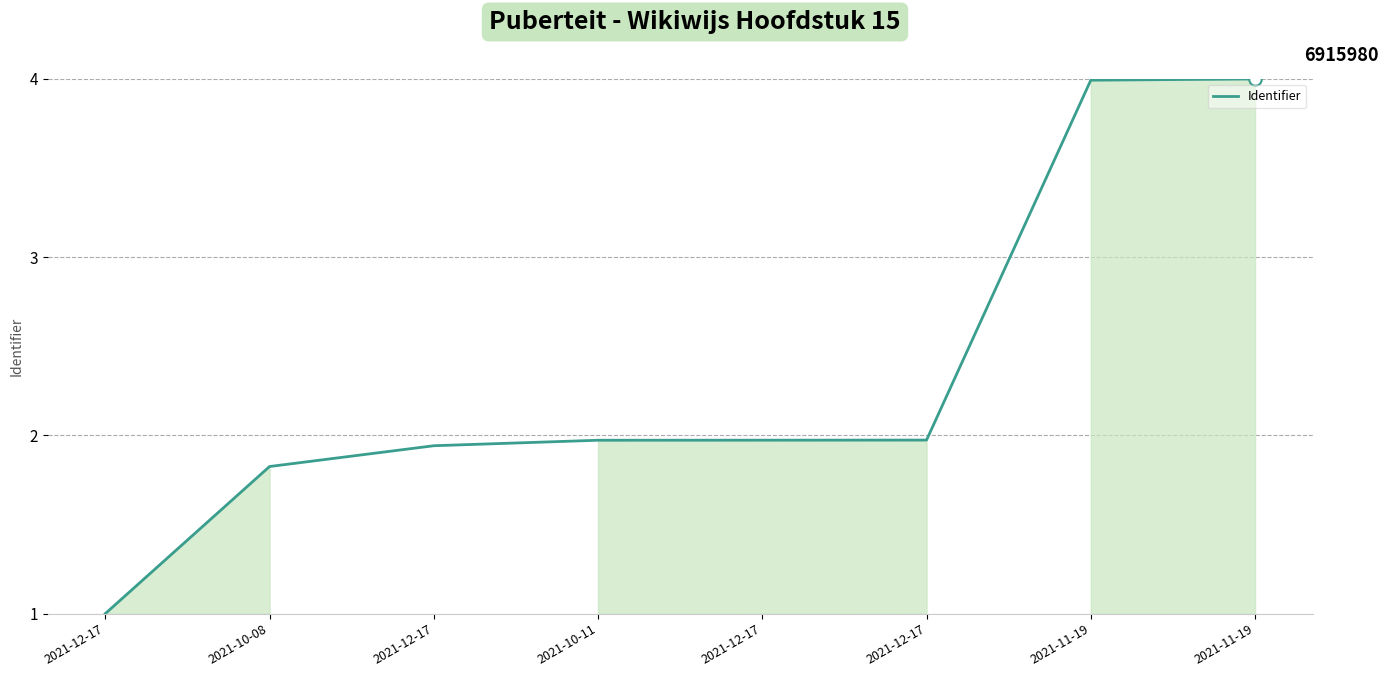

What is the ratio of the value at 2021-10-08 to the value at 2021-11-19?

0.5